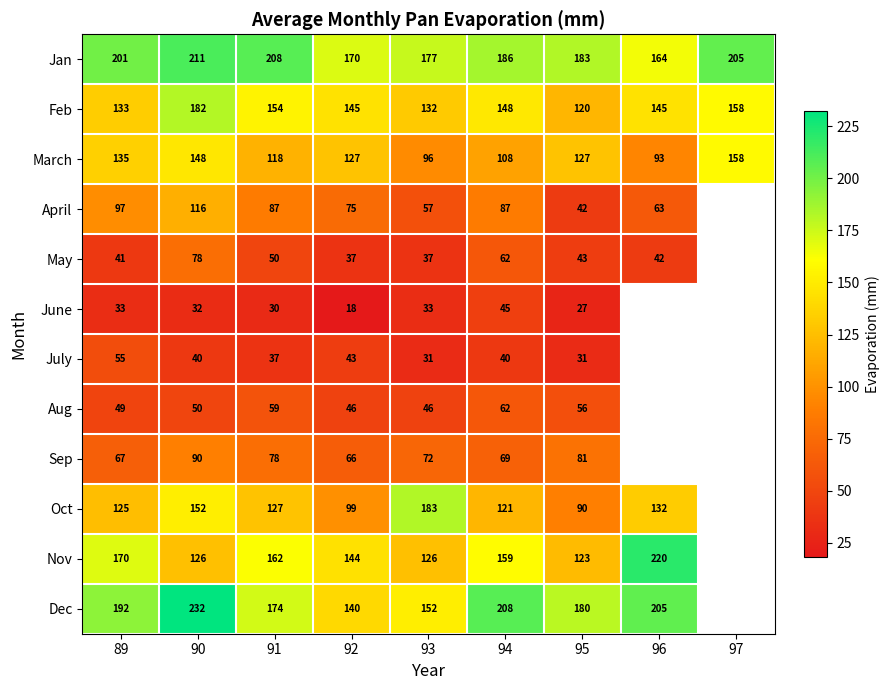

What is the difference between the second highest and second lowest values in the Feb series?

26.0